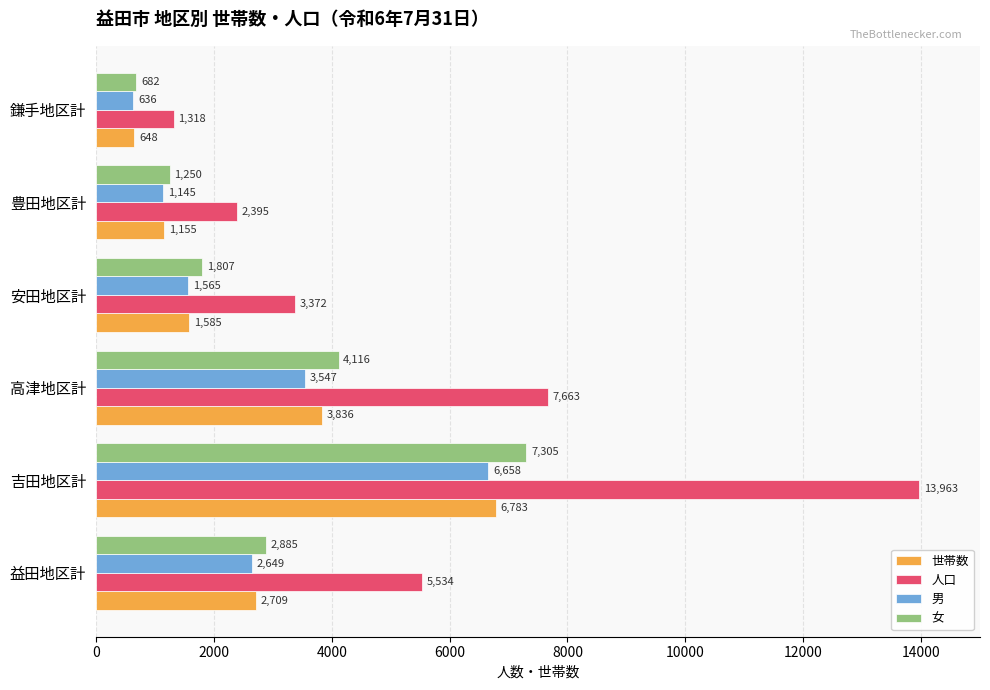

At which label is 男 closest to 3647?

高津地区計